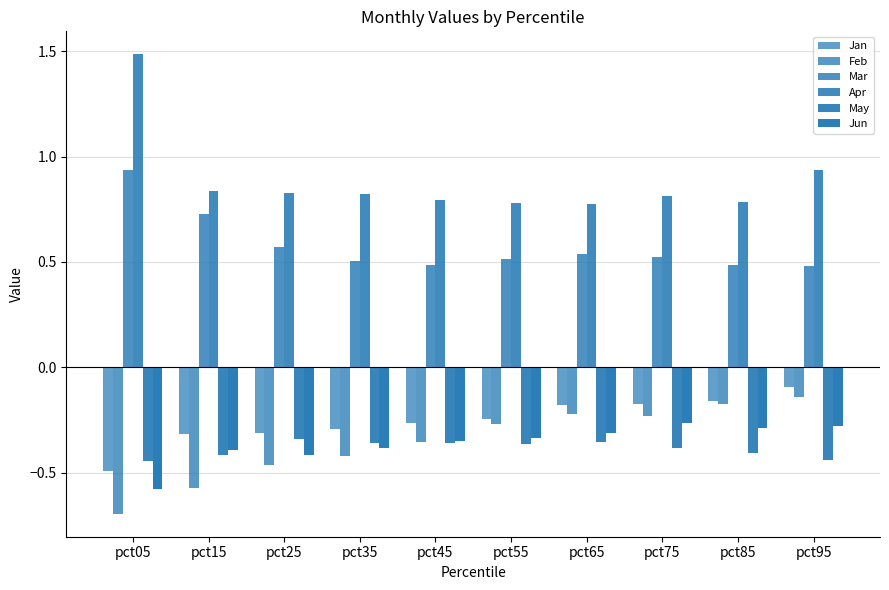

How many bars are there in total?

60